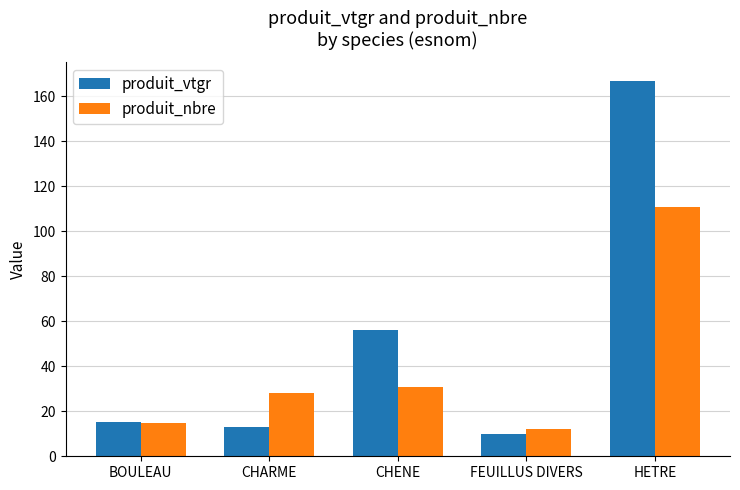

How many distinct data groups are displayed?

2